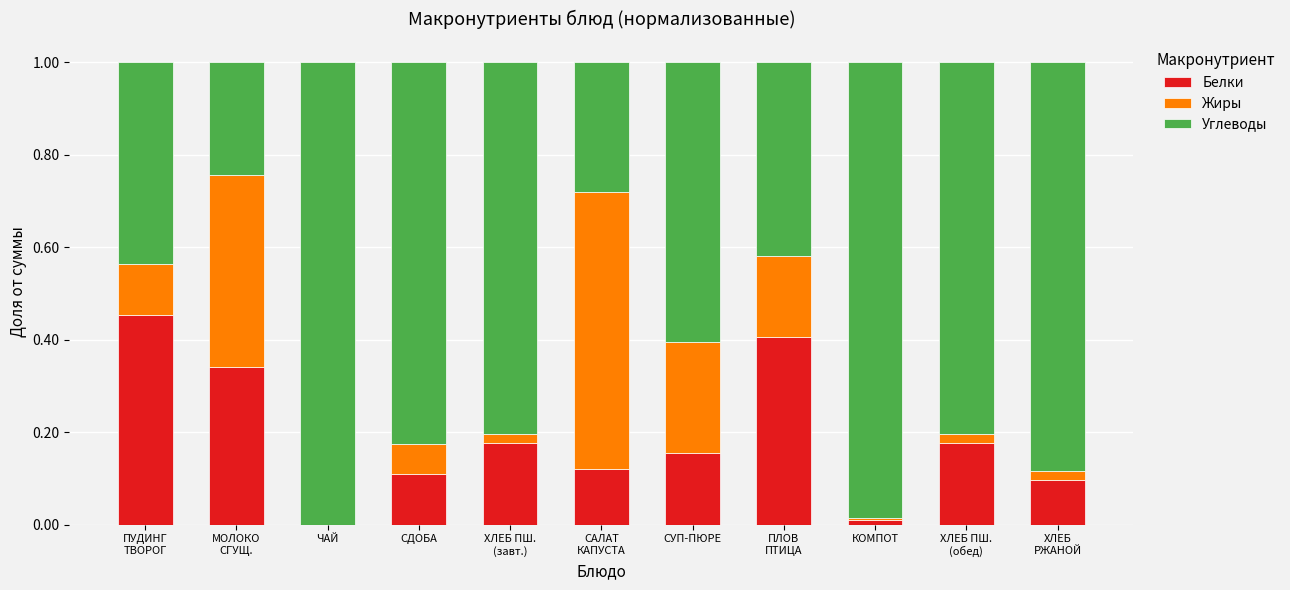

How many data points in Белки are above 0?

10